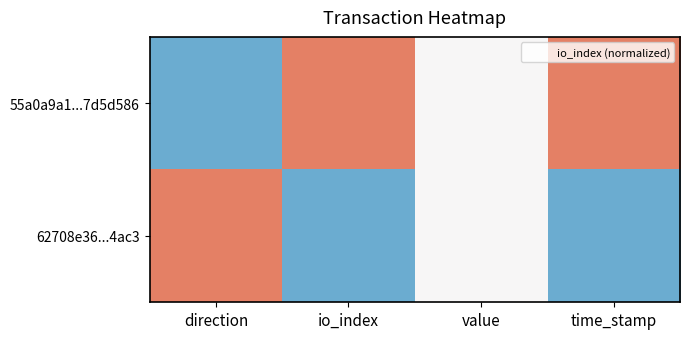

Between io_index and value, which series saw the biggest shift?

55a0a9a1...7d5d586